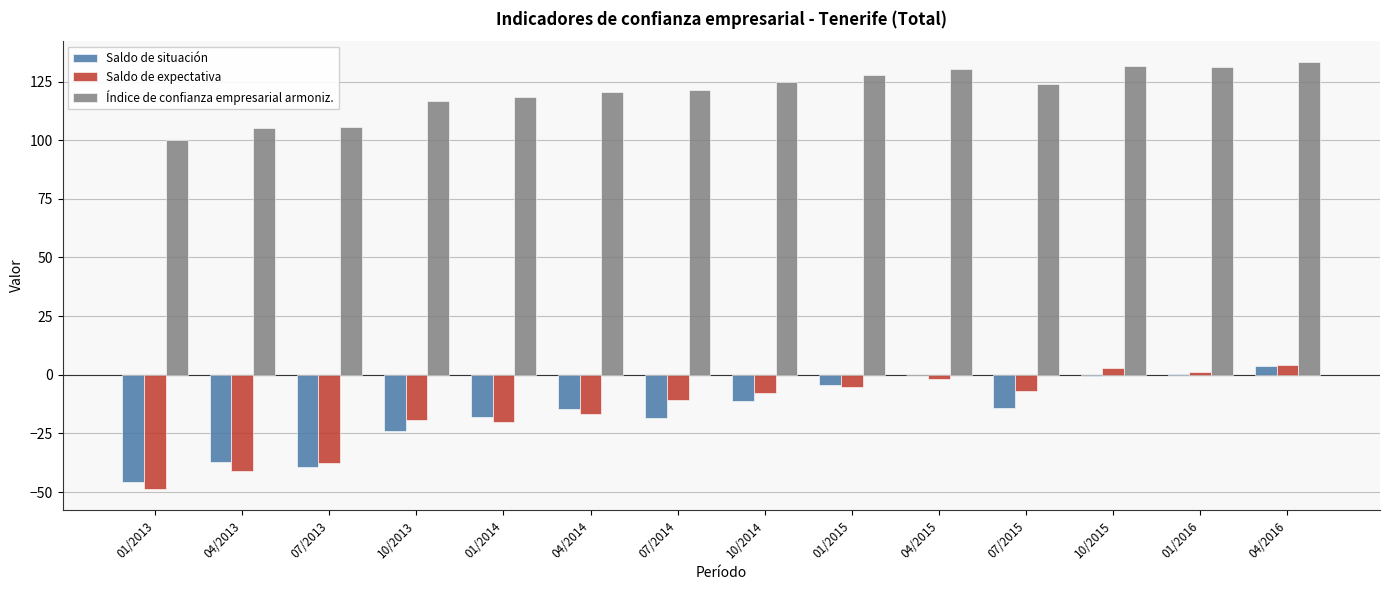

Which series has the largest total across all categories?

Índice de confianza empresarial armoniz.